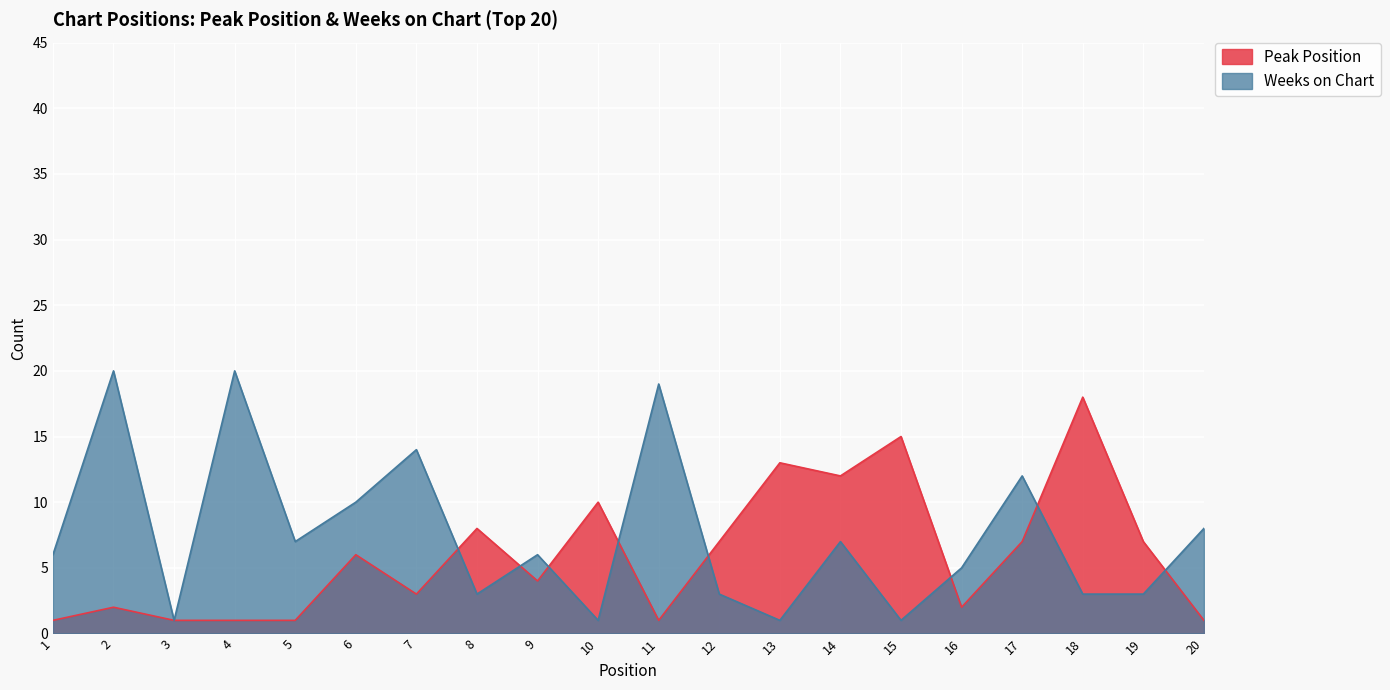

True or false: Weeks on Chart and Peak Position intersect in this chart.

True